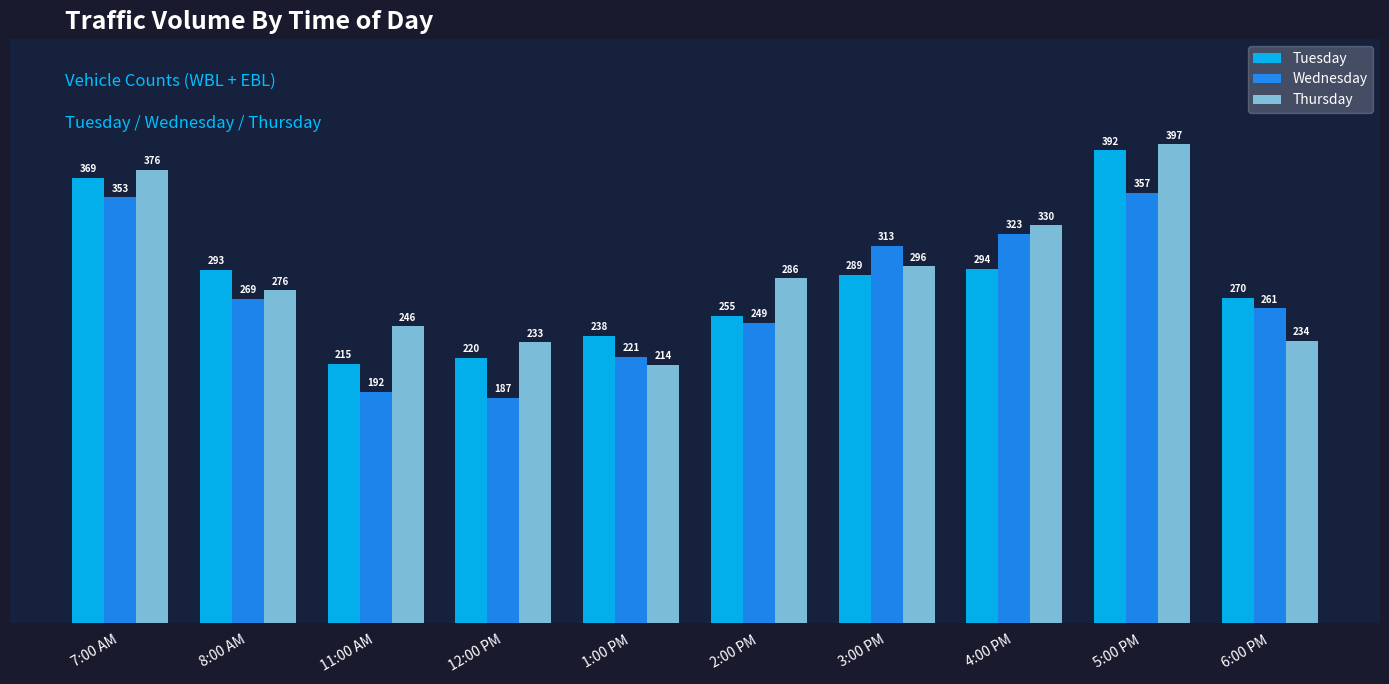

What is the difference between the second highest and minimum values in the Thursday series?

162